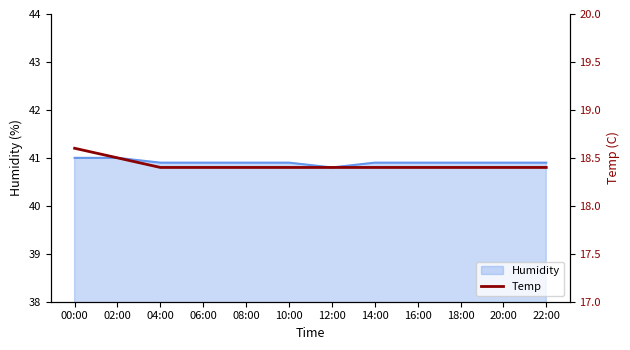

Count the values in the range 18 to 19.

12